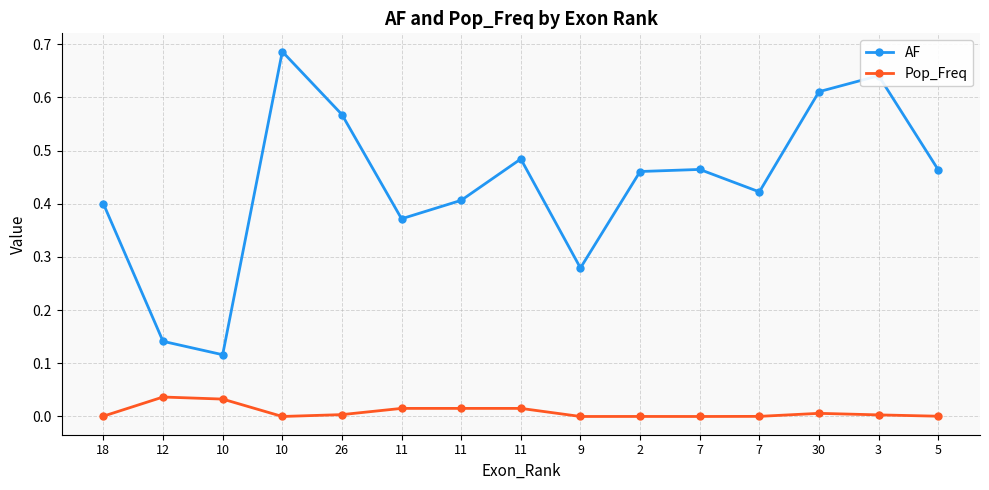

At which label is AF closest to 0?

10